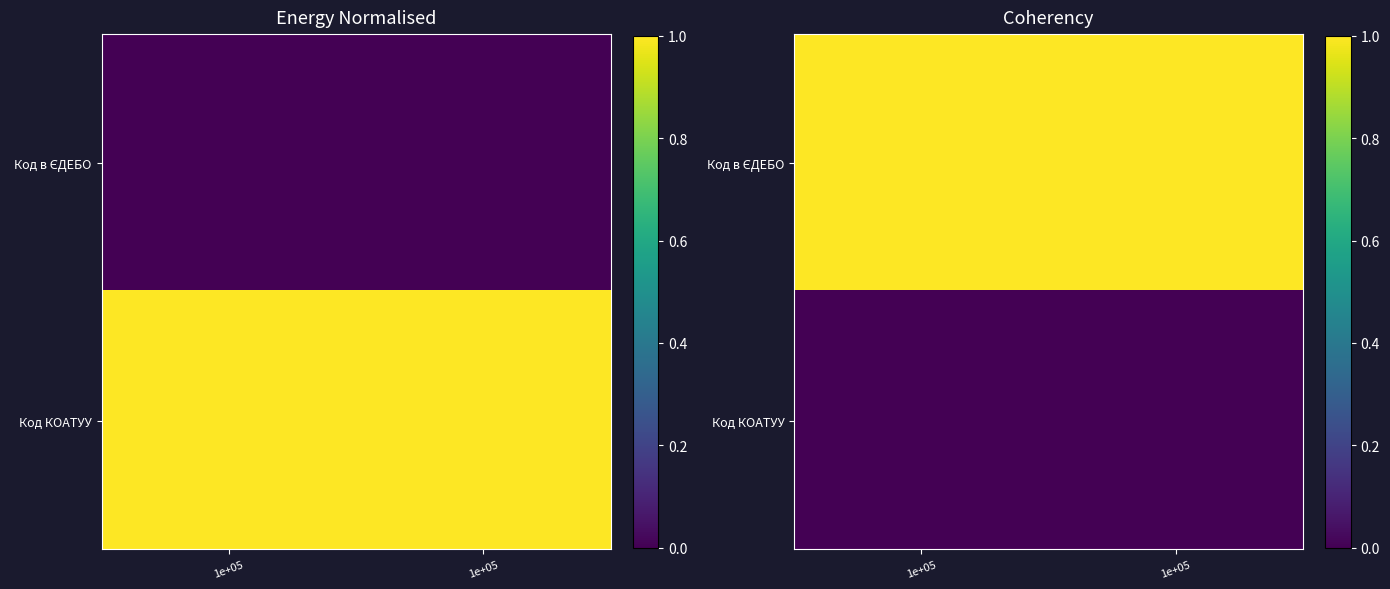

Which has a higher value, 1e+05 or 1e+05?

1e+05